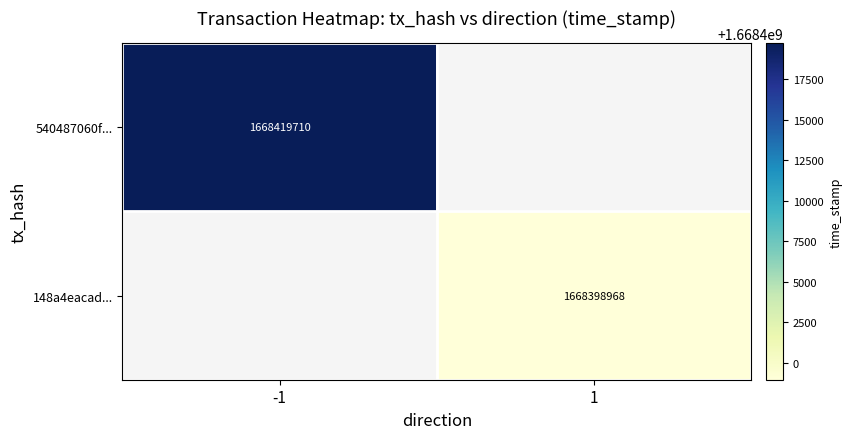

Which category has the lowest value across all series?

1